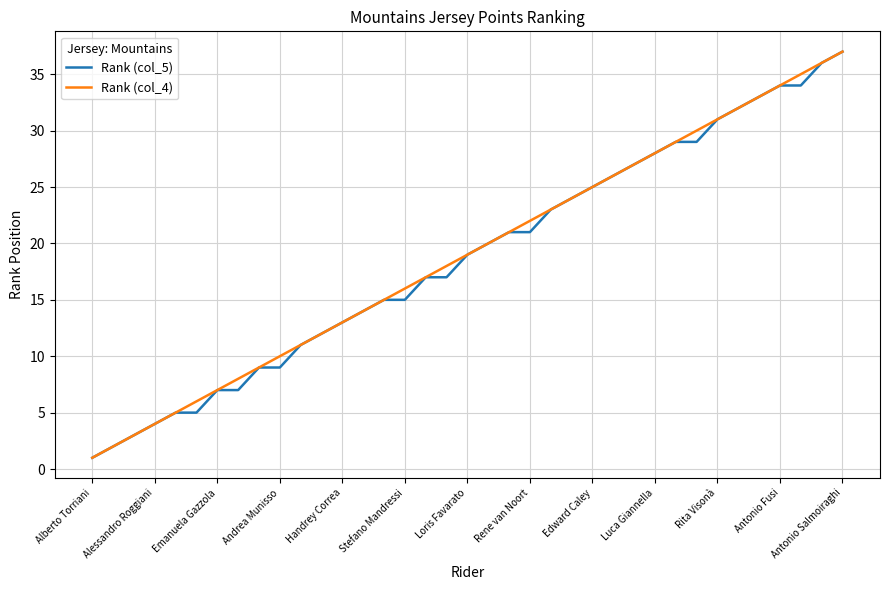

What is the greatest value displayed?

37